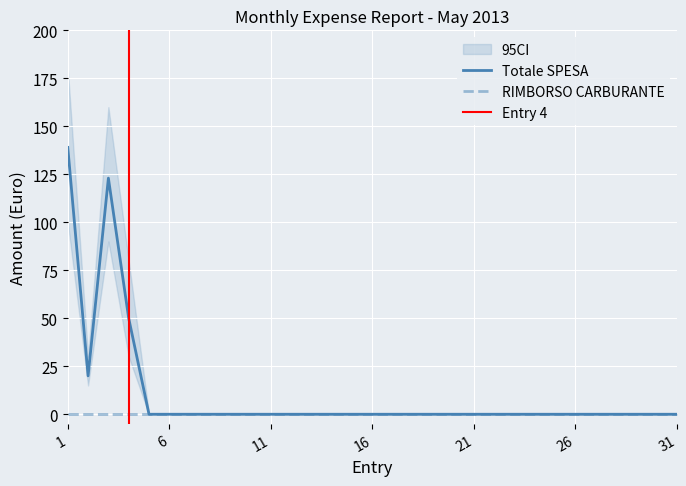

Reading left to right, transcribe all the data shown in this chart.

139	20	123	50	0	0	0	0	0	0	0	0	0	0	0	0	0	0	0	0	0	0	0	0	0	0	0	0	0	0	0